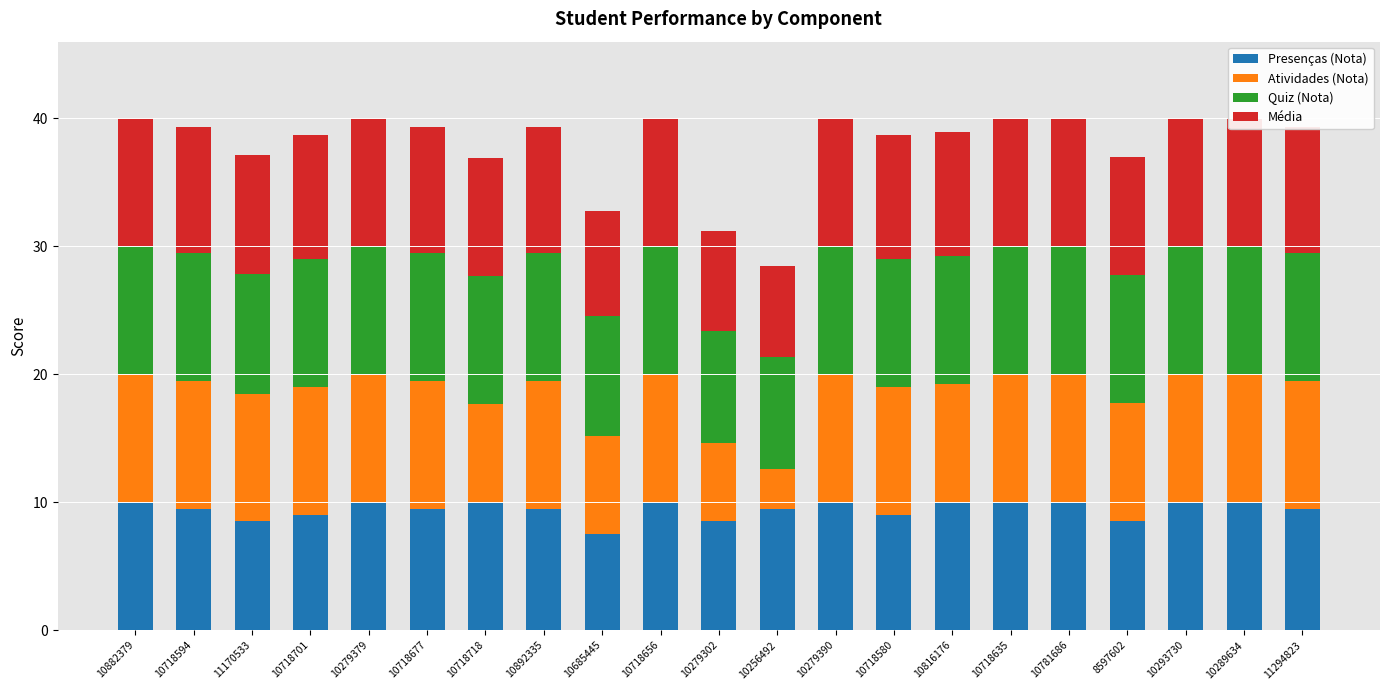

At which label does Atividades (Nota) reach its peak?

10882379